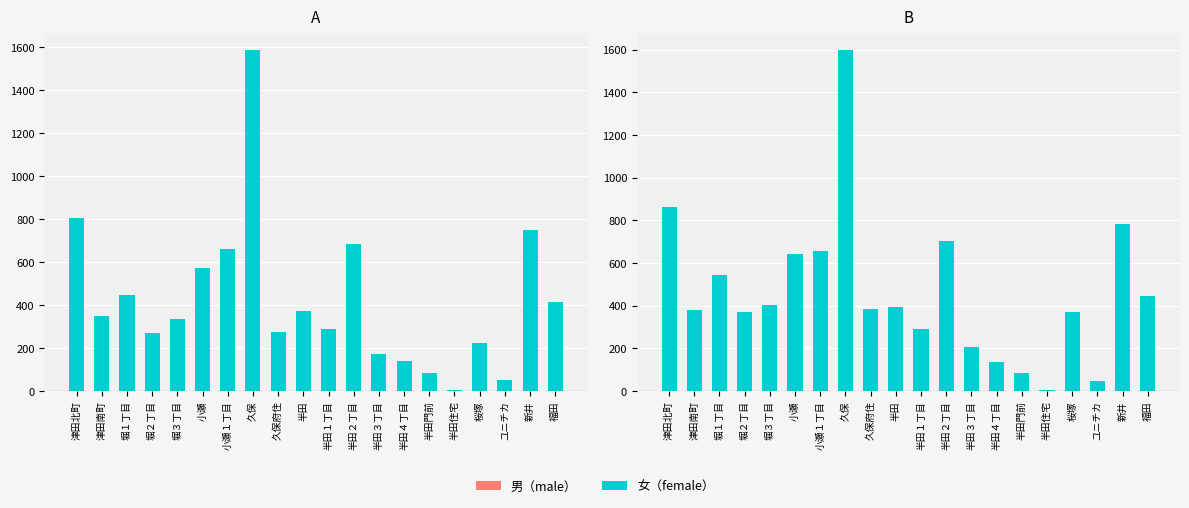

Reading left to right, transcribe all the data shown in this chart.

女: 862	377	541	368	404	640	657	1597	382	395	290	704	206	137	82	5	368	46	783	443
男: 0	0	0	0	0	0	0	0	0	0	0	0	0	0	0	0	0	0	0	0